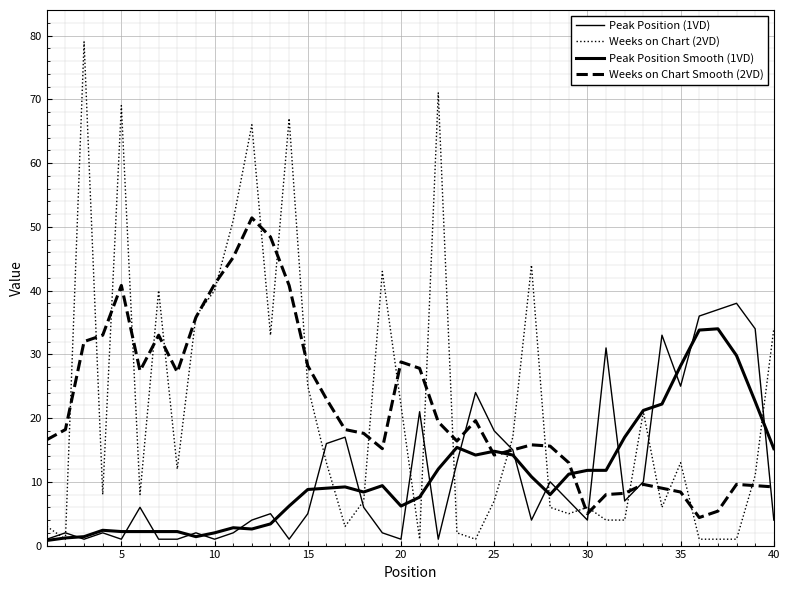

Which series ends up on top after the final intersection of Weeks on Chart (2VD) and Peak Position Smooth (1VD)?

Weeks on Chart (2VD)